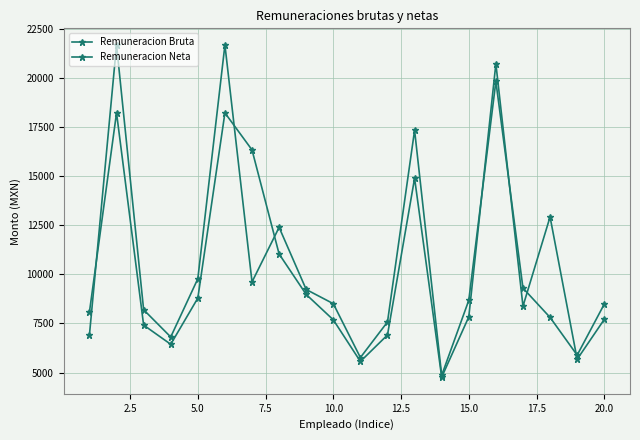

List the series in order of their overall mean, highest first.

Remuneracion Bruta, Remuneracion Neta